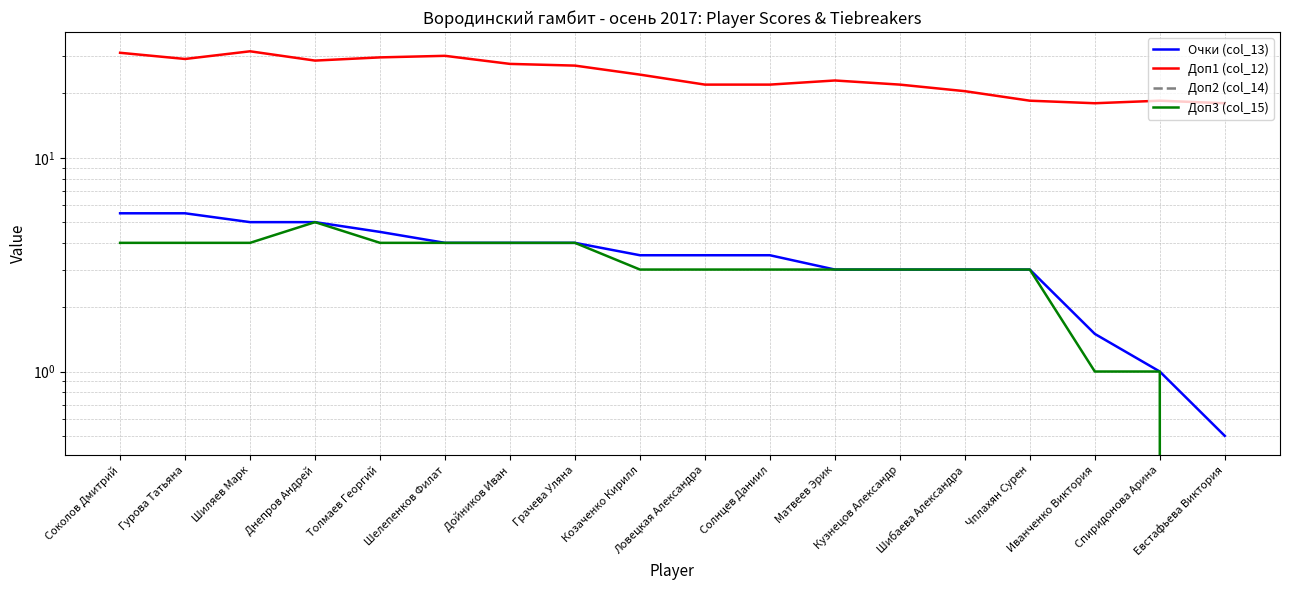

At which category is the sum across all series the highest?

Соколов Дмитрий